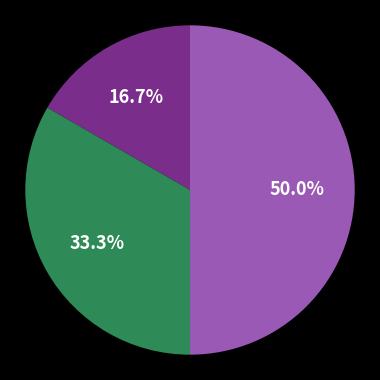

Count the number of slices in the pie.

3